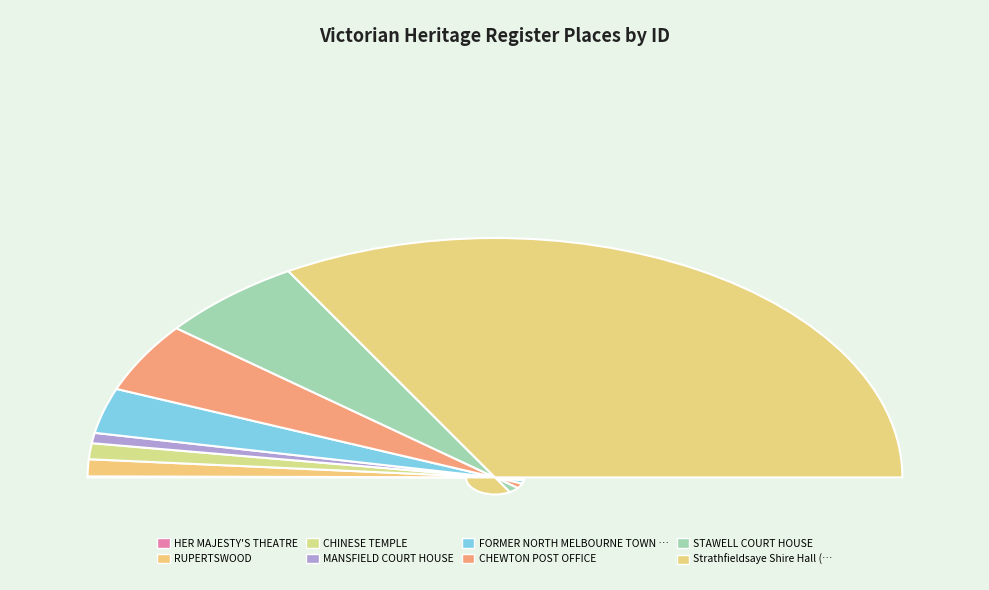

Rank the categories by value from highest to lowest.

Strathfieldsaye Shire Hall (former), STAWELL COURT HOUSE, CHEWTON POST OFFICE, FORMER NORTH MELBOURNE TOWN HALL, RUPERTSWOOD, CHINESE TEMPLE, MANSFIELD COURT HOUSE, HER MAJESTY'S THEATRE